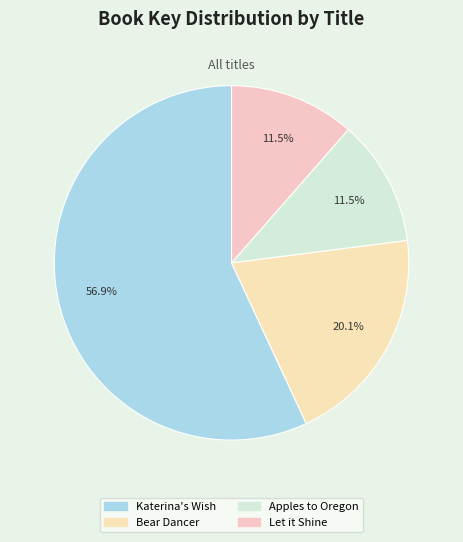

What percentage is NOT represented by Apples to Oregon?

88.5%